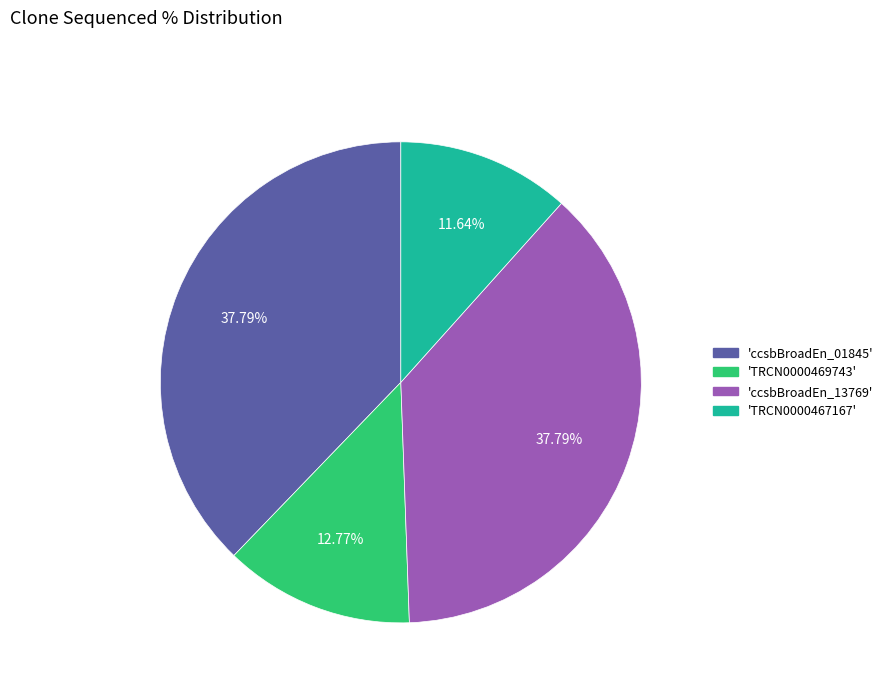

Does any single category account for the majority?

No